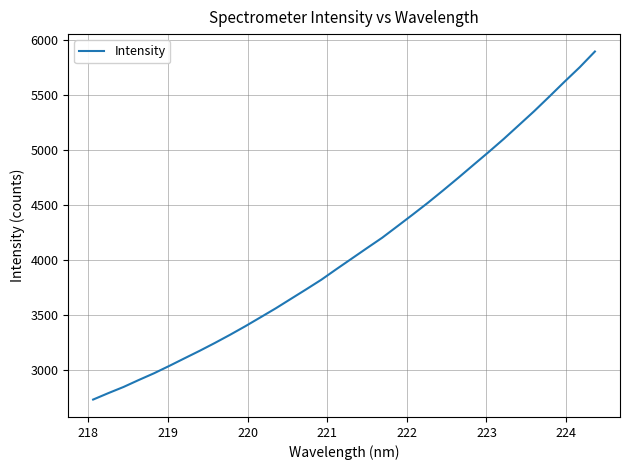

Count the number of values greater than 4014.

17